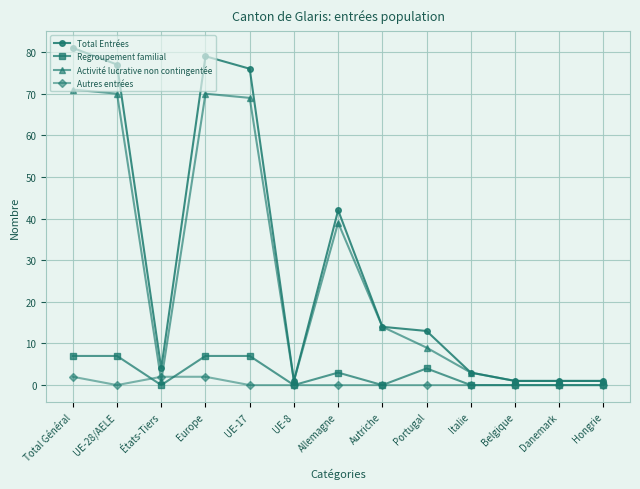

How many distinct data groups are displayed?

4